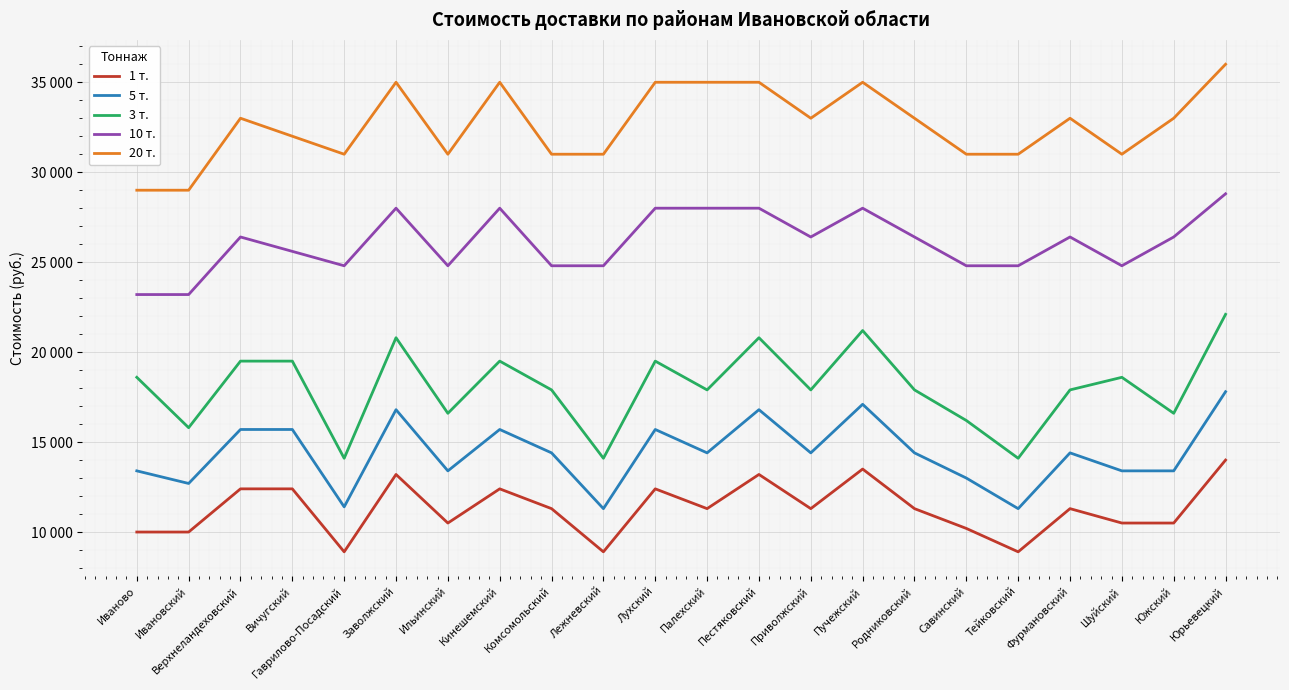

How many data points in 5 т. are less than 14400?

9